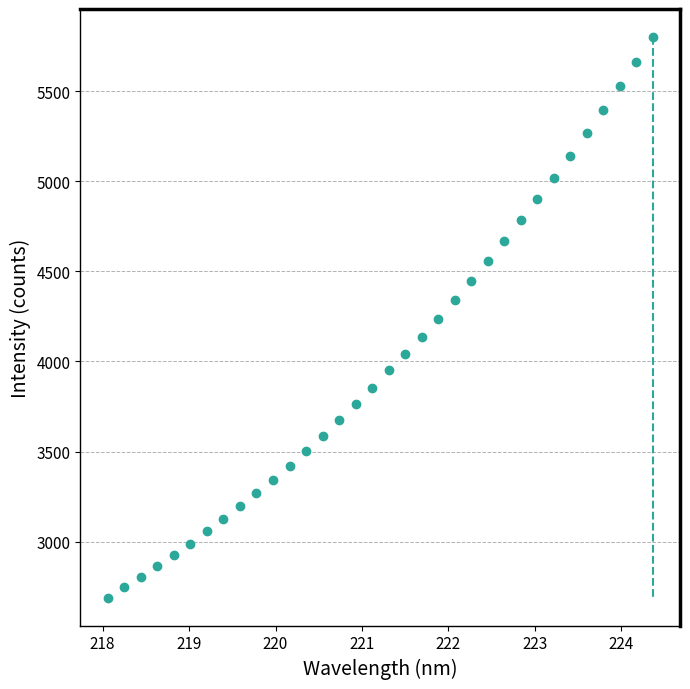

What is the range of X values (max minus min)?

6.3